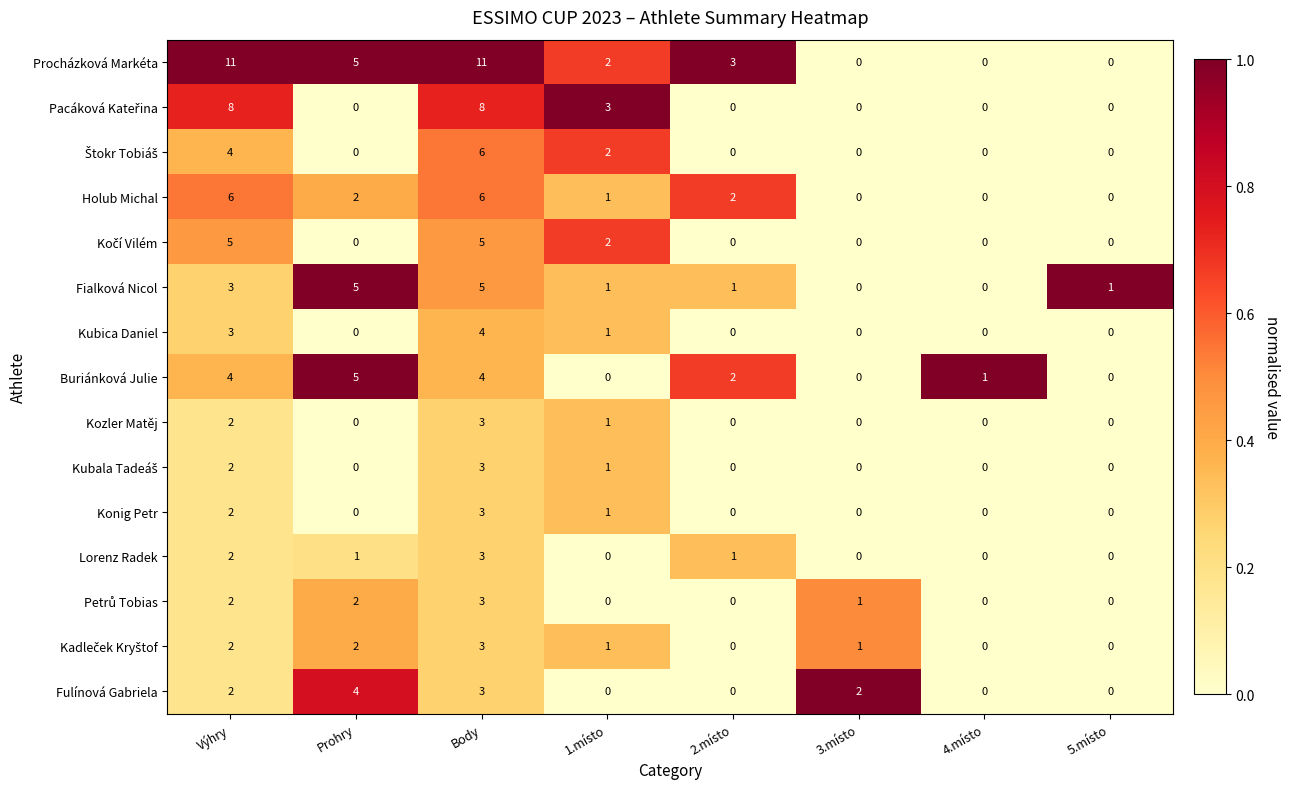

What is the sum of the Procházková Markéta values at 3.místo and Body?

11